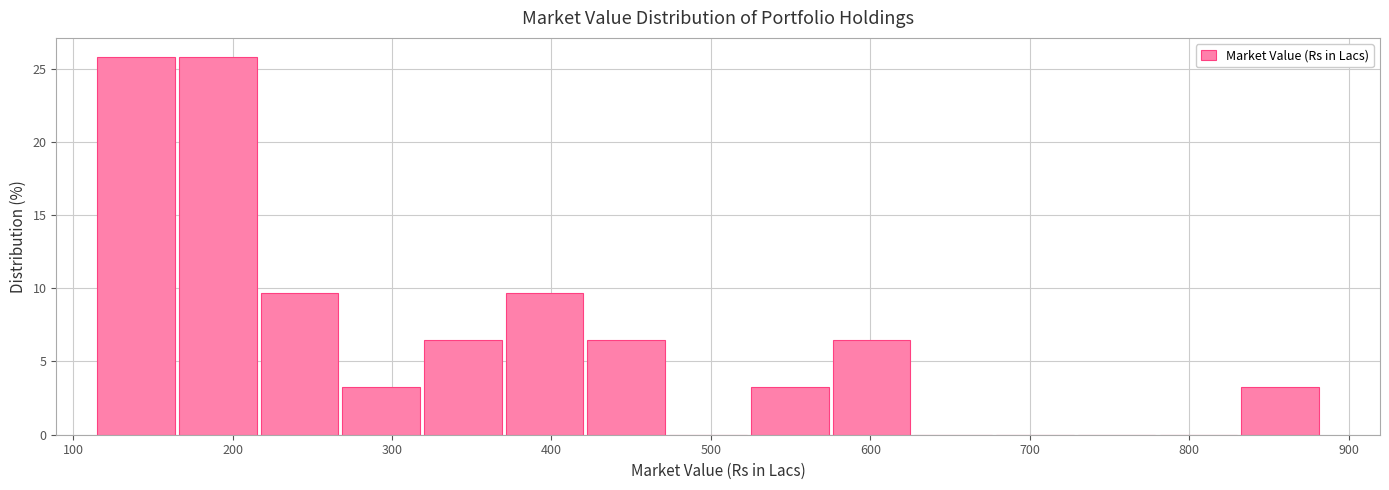

Reading left to right, transcribe this chart: for each bar, give the range it covers on the x-axis and its height. Neither the bar edges nor the heights are printed on the chart, so give them approximately, as read against the axes.

110 to 170: 26.0
170 to 220: 26.0
220 to 270: 9.5
270 to 320: 3.0
320 to 370: 6.5
370 to 420: 9.5
420 to 470: 6.5
470 to 530: 0
530 to 580: 3.0
580 to 630: 6.5
630 to 680: 0
680 to 730: 0
730 to 780: 0
780 to 830: 0
830 to 880: 3.0